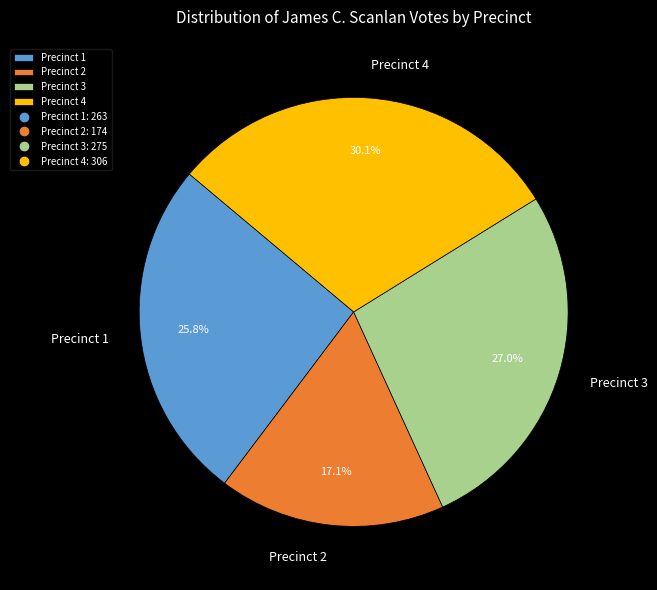

Rank the categories by value from highest to lowest.

Precinct 4, Precinct 3, Precinct 1, Precinct 2